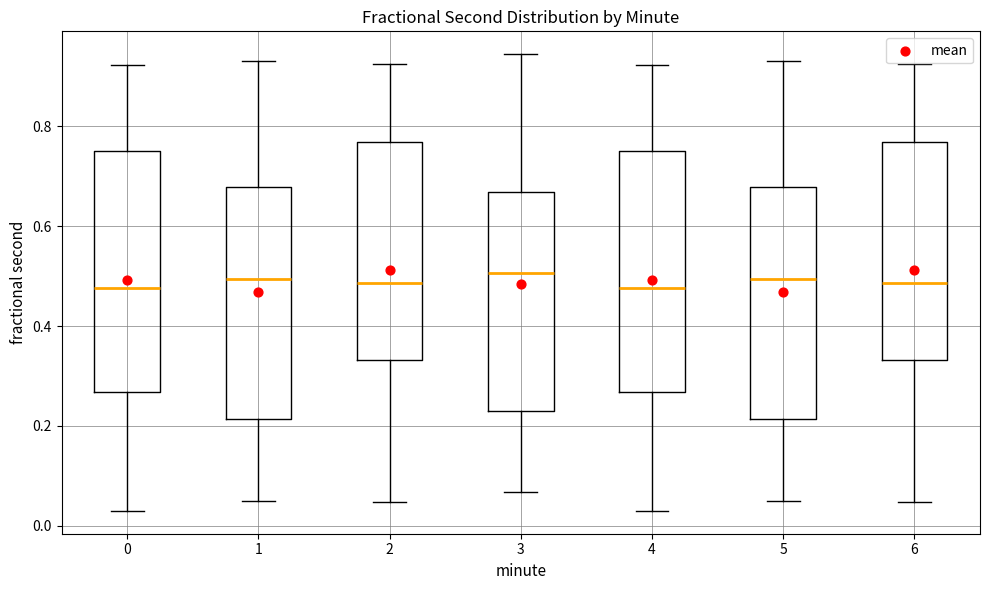

Where does the median line of the box at x = 4 sit on the y-axis? The values are not printed on the chart, so give them approximately, as read against the axis.

0.48